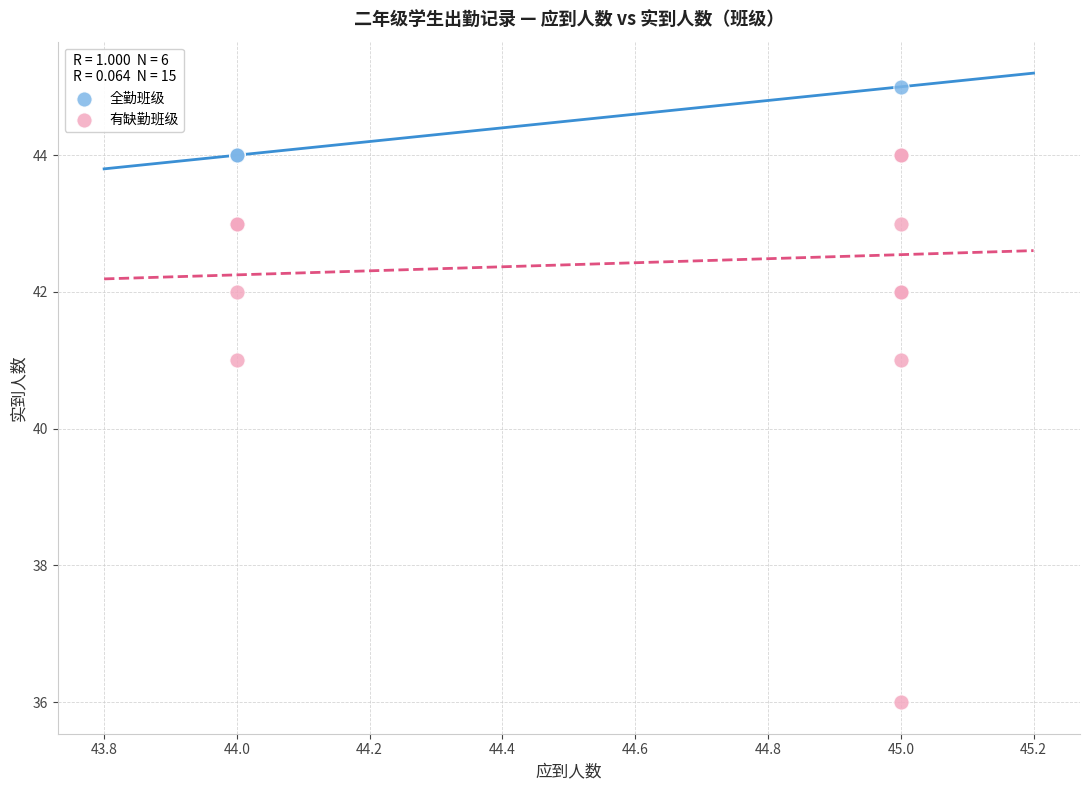

Which series contains the highest Y value?

全勤班级